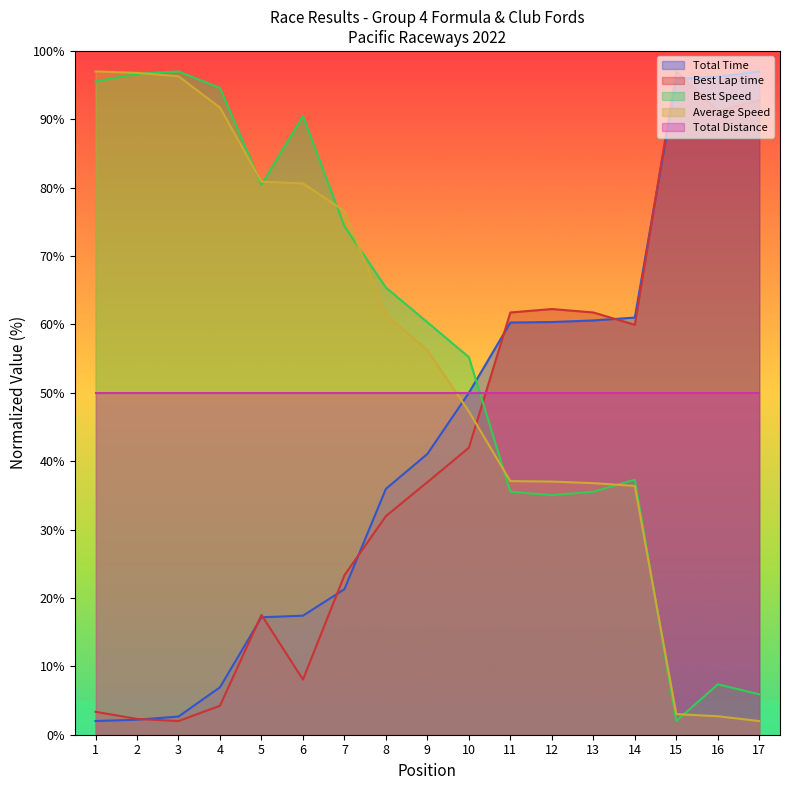

What is the difference between the highest and lowest values at 15?

95.0